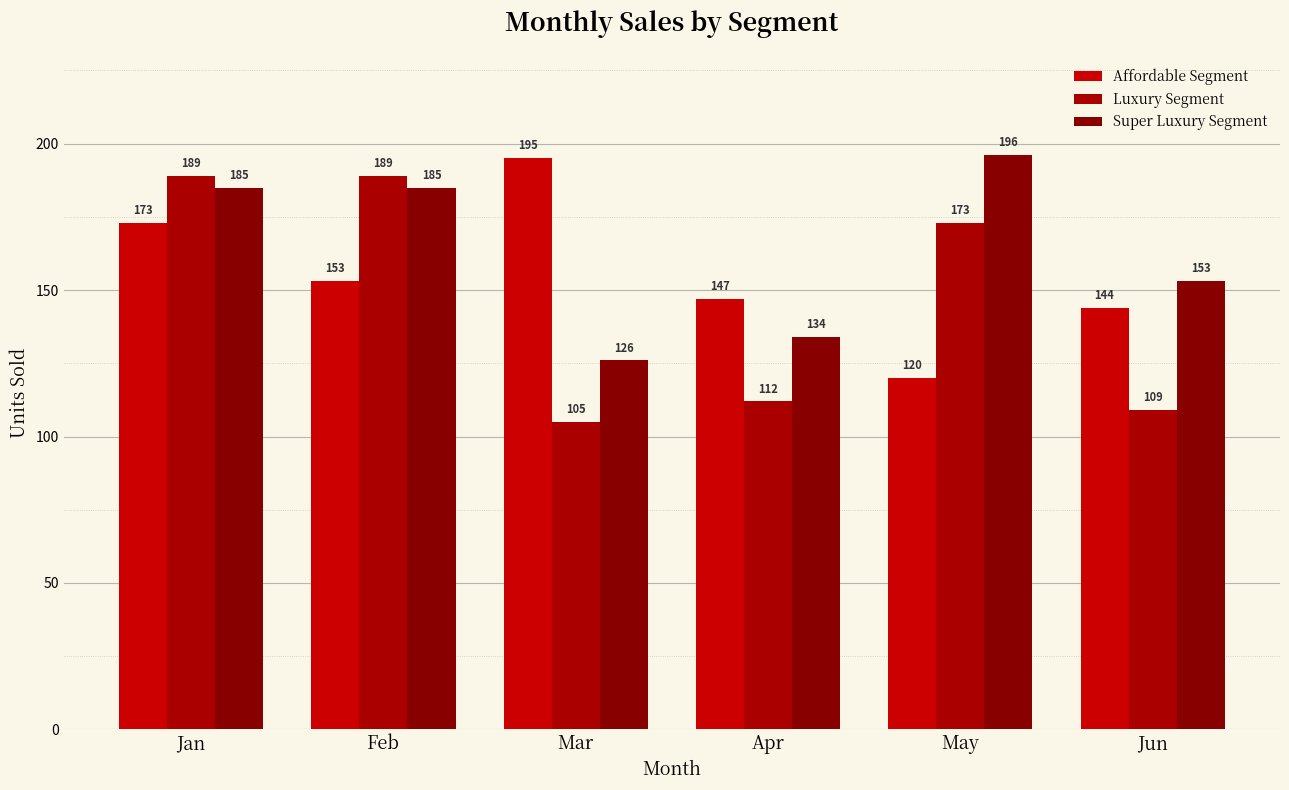

How many categories are shown in the chart?

6